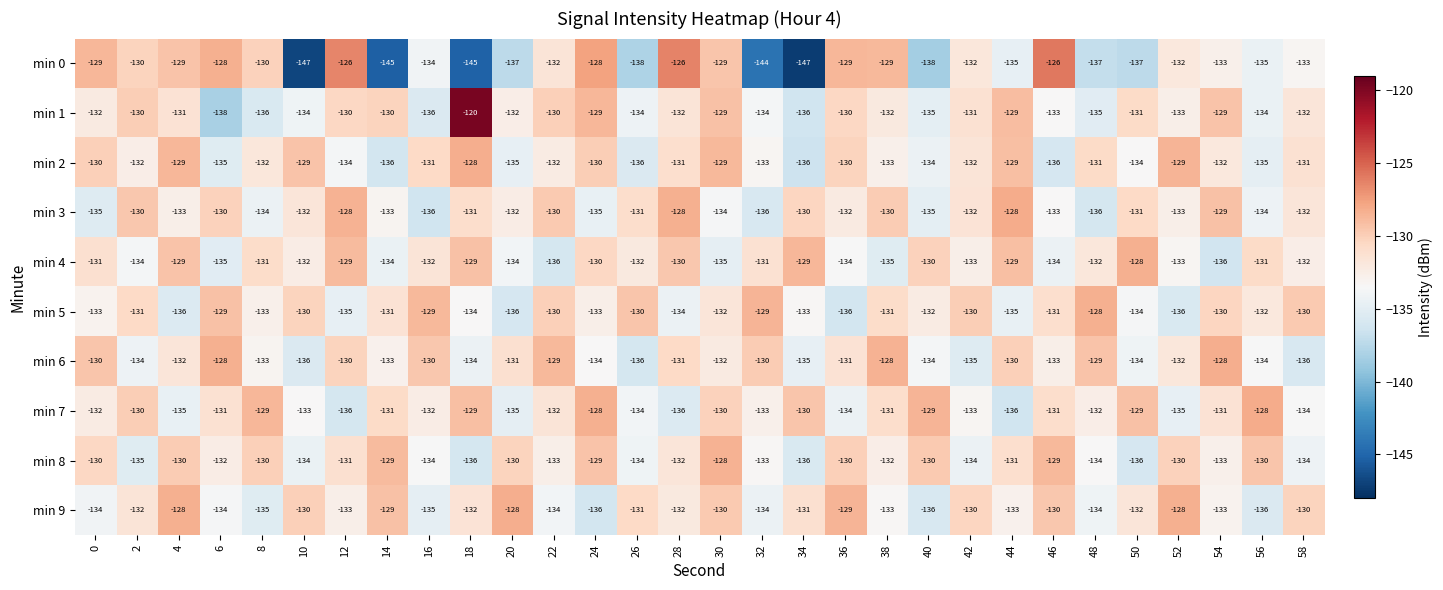

How many values in the min 6 series are below -132?

14